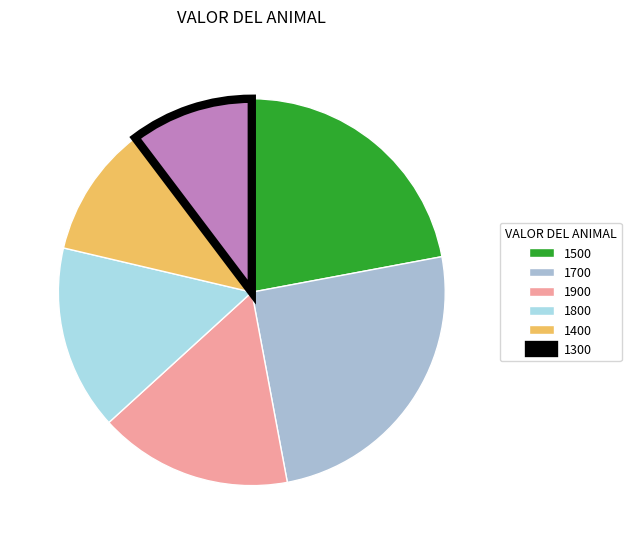

To the nearest percent, what is the difference between the largest and smallest slice percentages?

15%